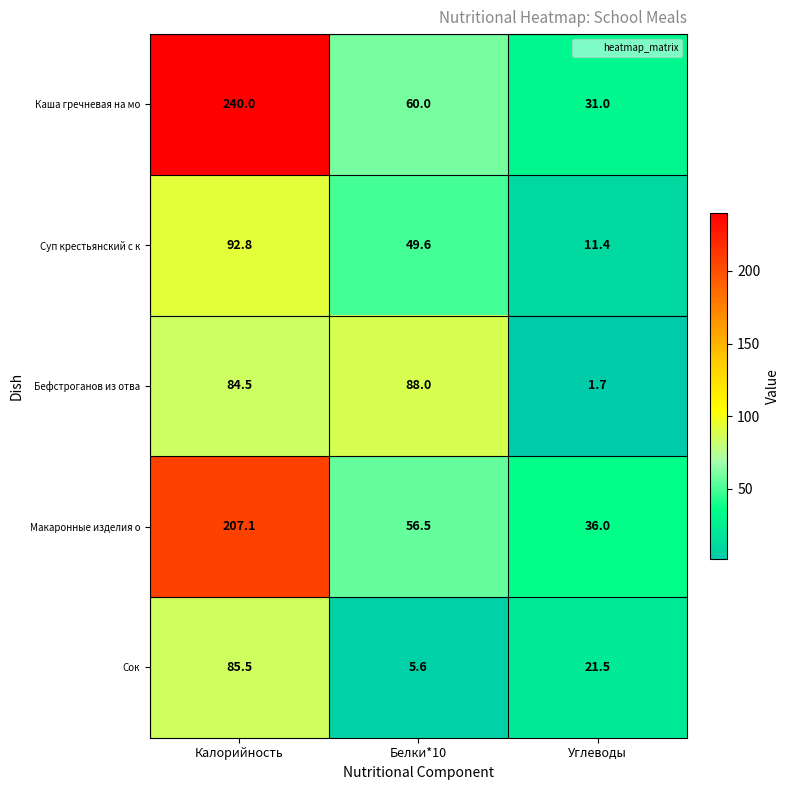

Which label corresponds to the smallest value in the chart?

Углеводы